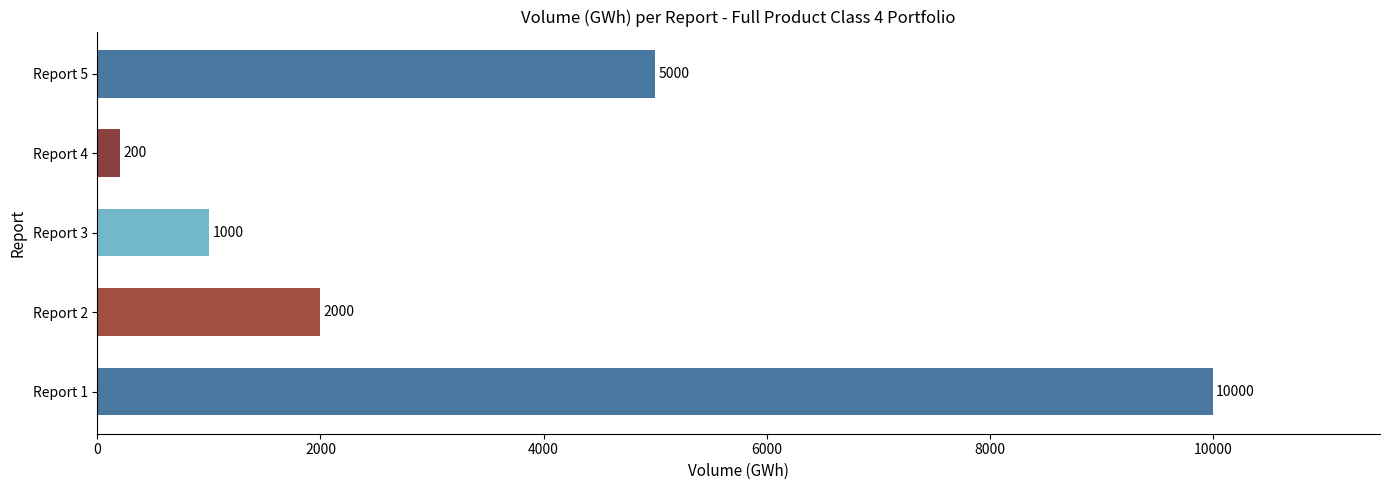

What is the difference between the second highest and second lowest values?

4000